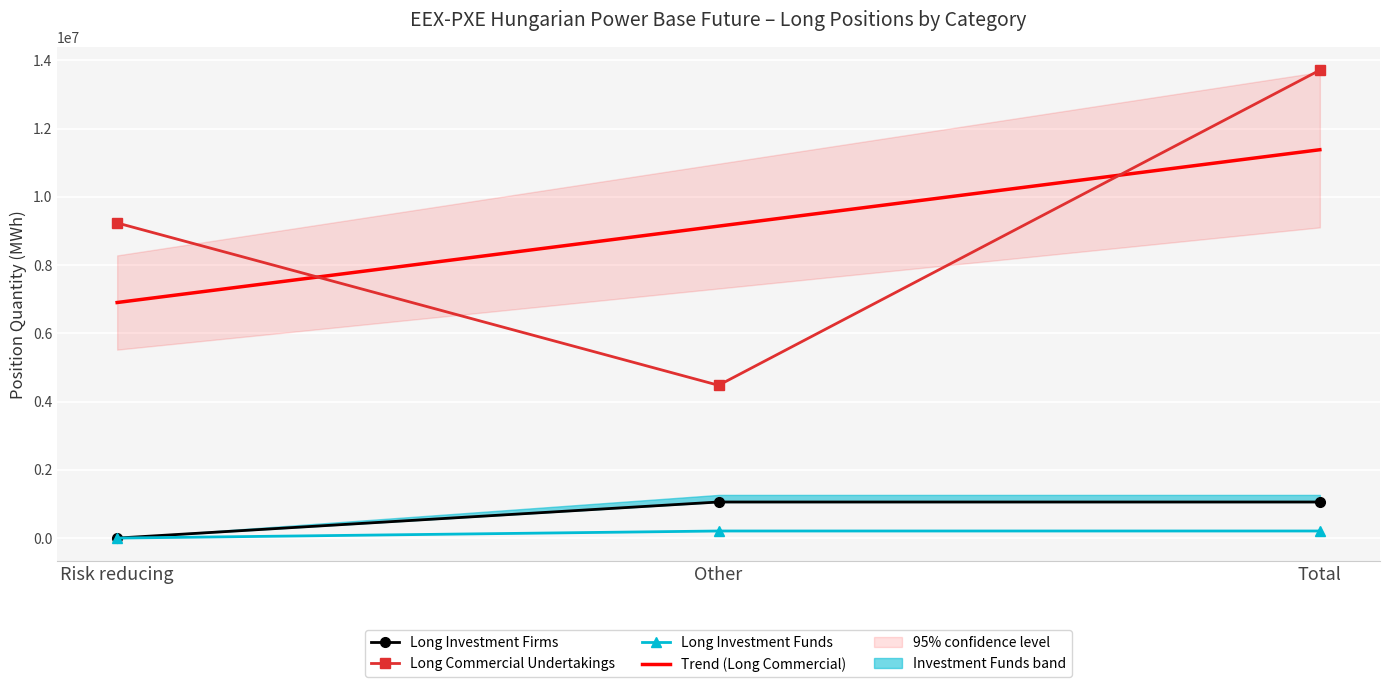

Which category has the highest value across all series?

Total